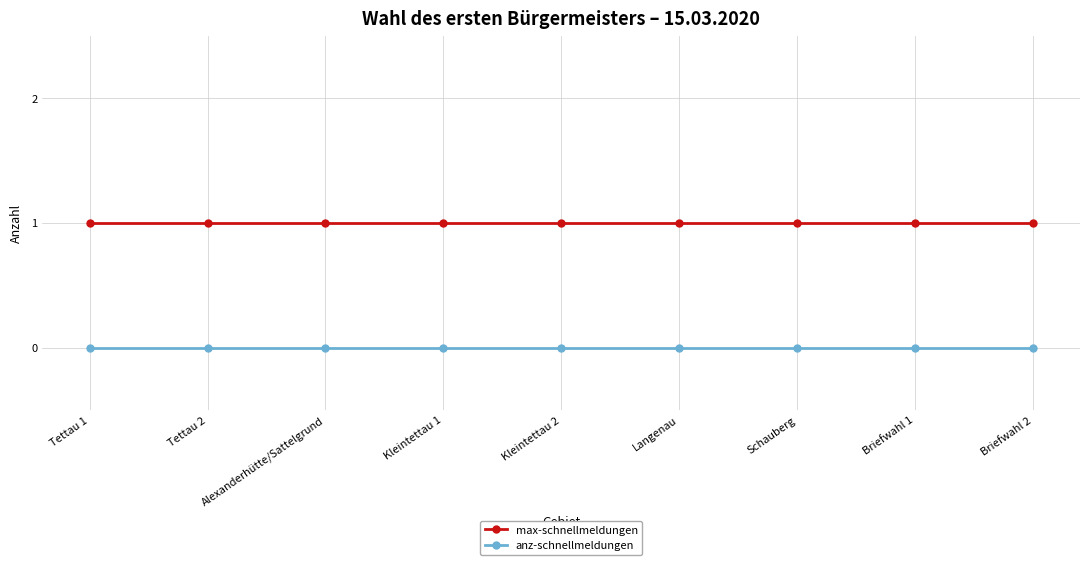

Is this an area chart (filled region under the line)?

No